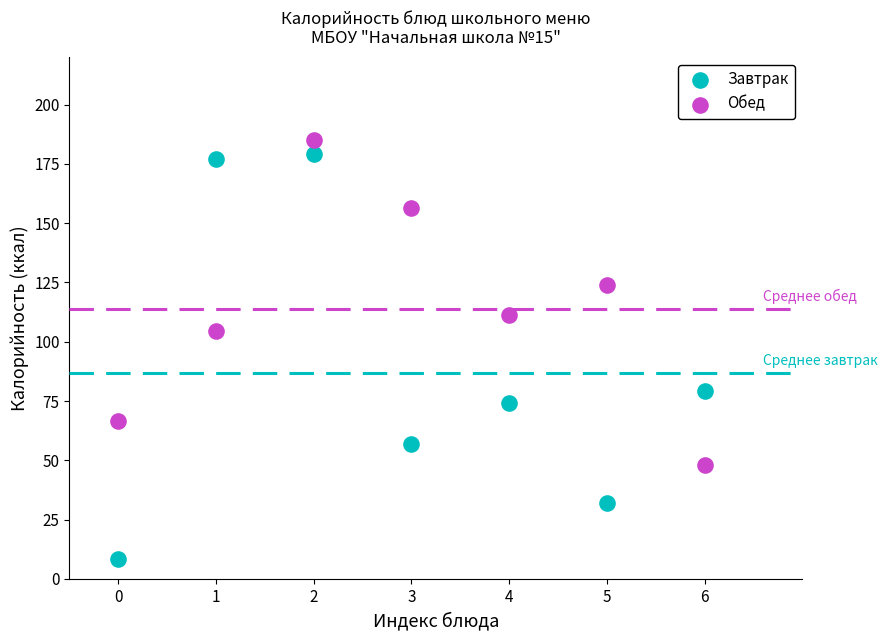

Which series has the largest Y range (max minus min)?

Завтрак